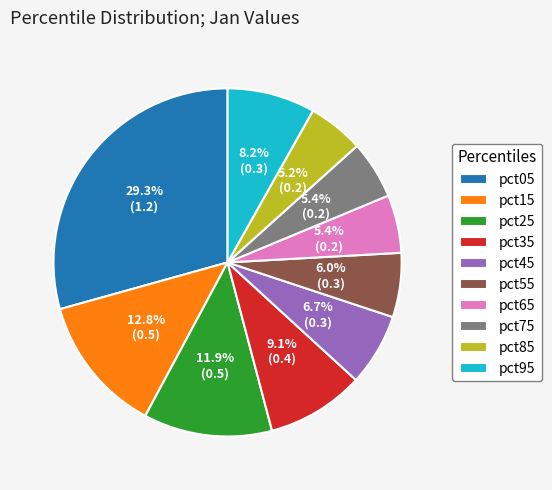

Is it true that pct45 is 1% of the pie?

False